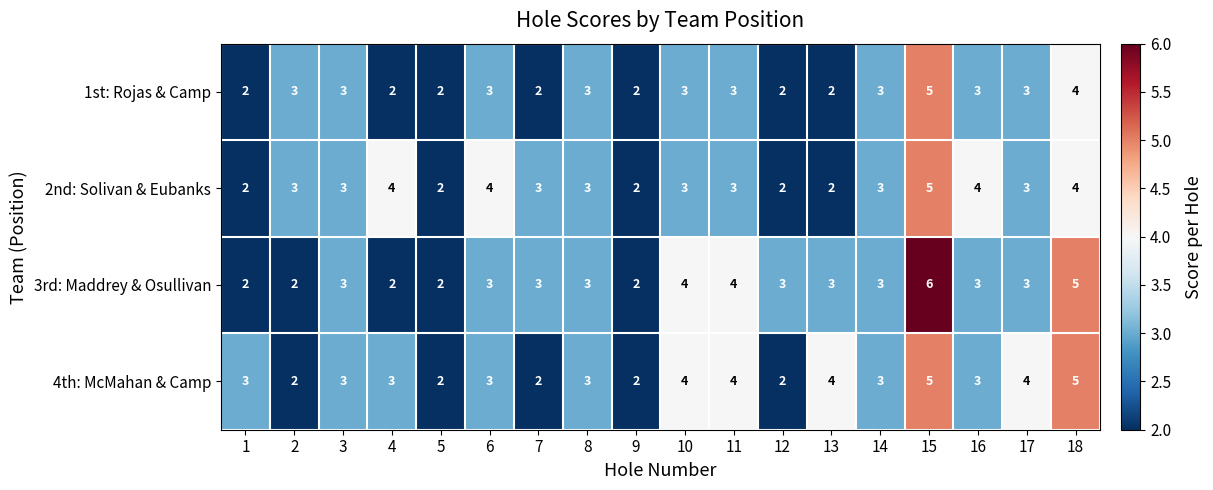

What is the sum of all 4th: McMahan & Camp values?

57